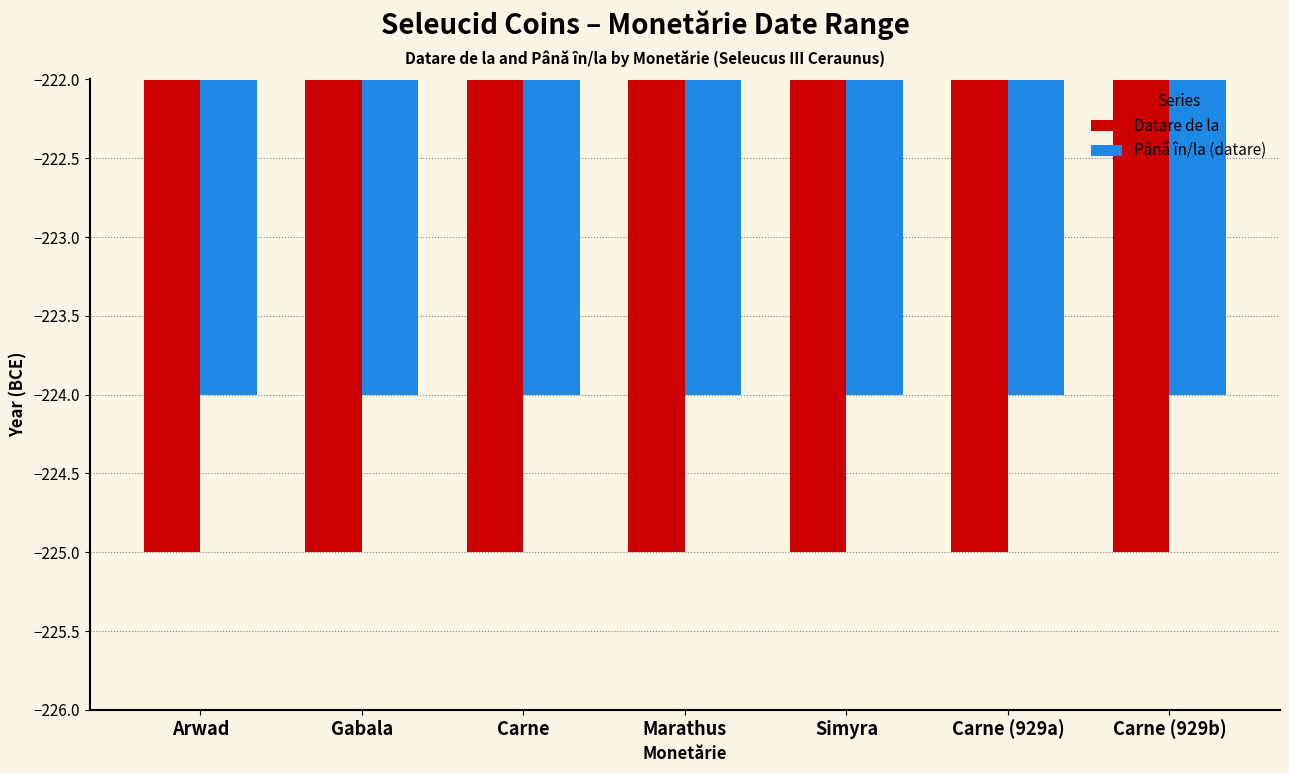

What is the smallest value displayed?

-225